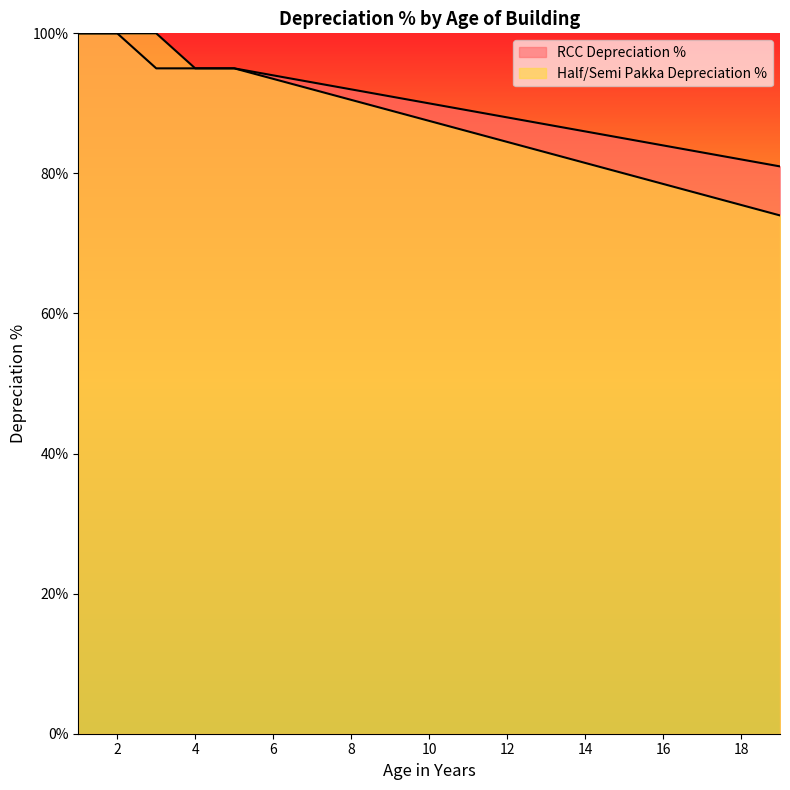

True or false: Half/Semi Pakka Depreciation % has more than 1 points higher than both neighbors.

False